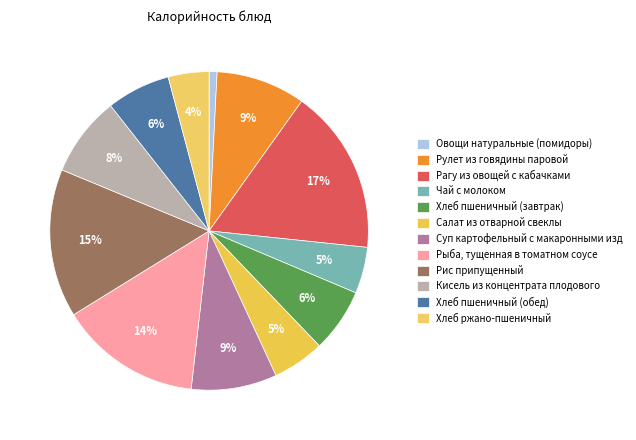

What percentage is the Рис припущенный slice, to the nearest percent?

15%